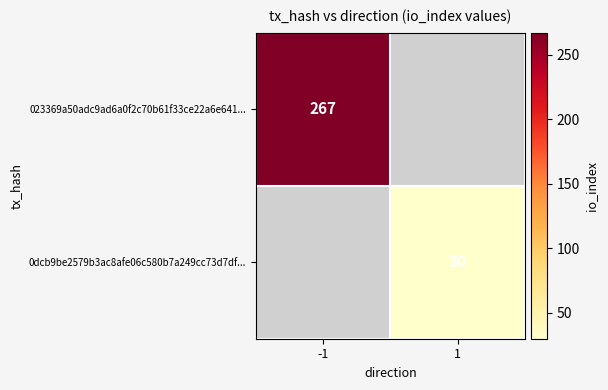

Is the value of 023369a50adc9ad6a0f2c70b61f33ce22a6e641... at -1 greater than the value of 0dcb9be2579b3ac8afe06c580b7a249cc73d7df... at 1?

Yes